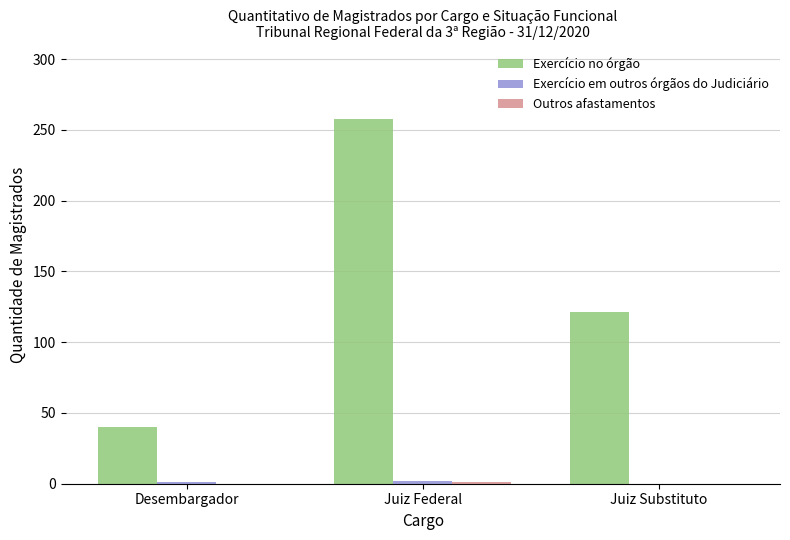

At which category is the sum across all series the highest?

Juiz Federal